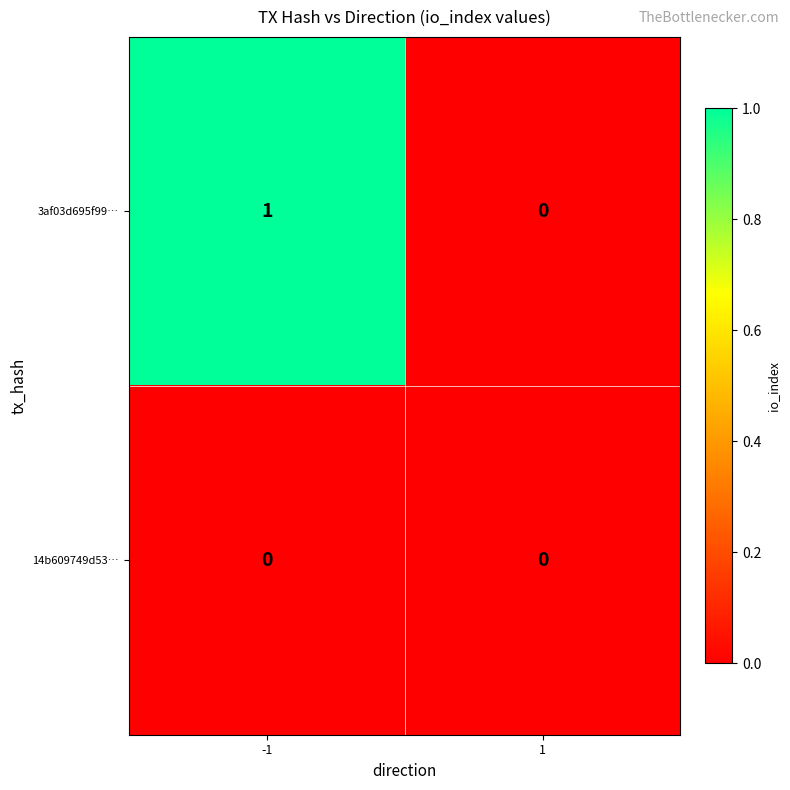

Which series has the largest total across all categories?

3af03d695f99…